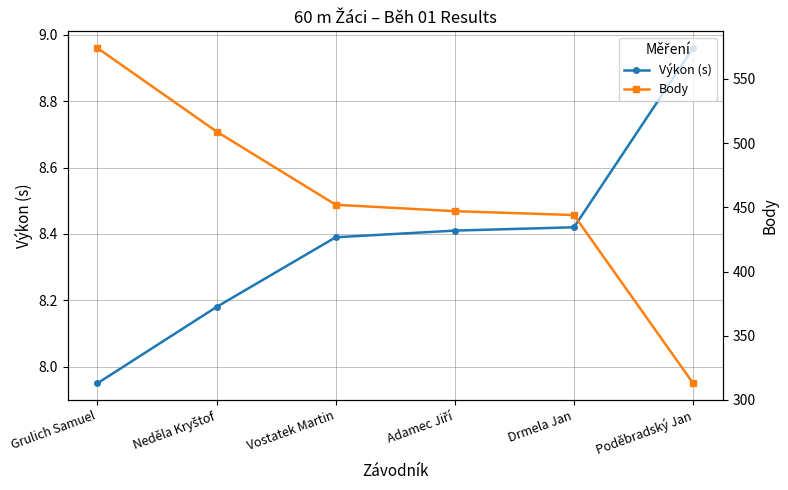

The value of Body at Drmela Jan is 290.7. True or false?

False